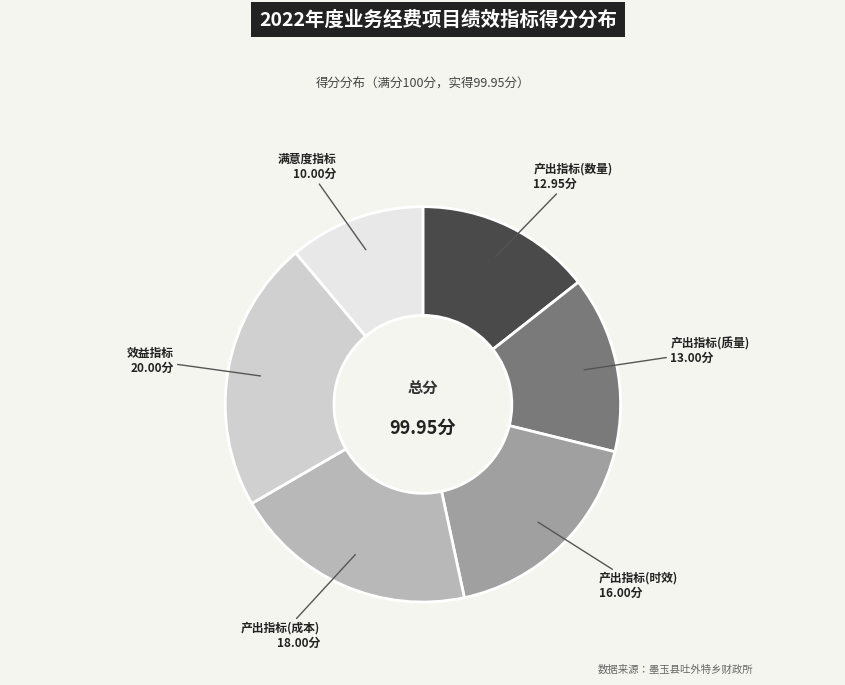

How many segments does this pie chart have?

6